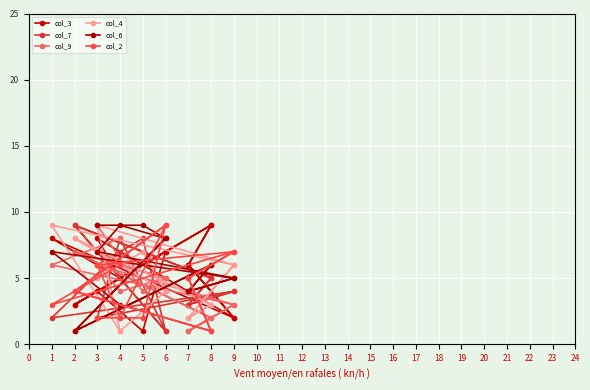

The col_4 series shows 3 at 7. True or false?

False